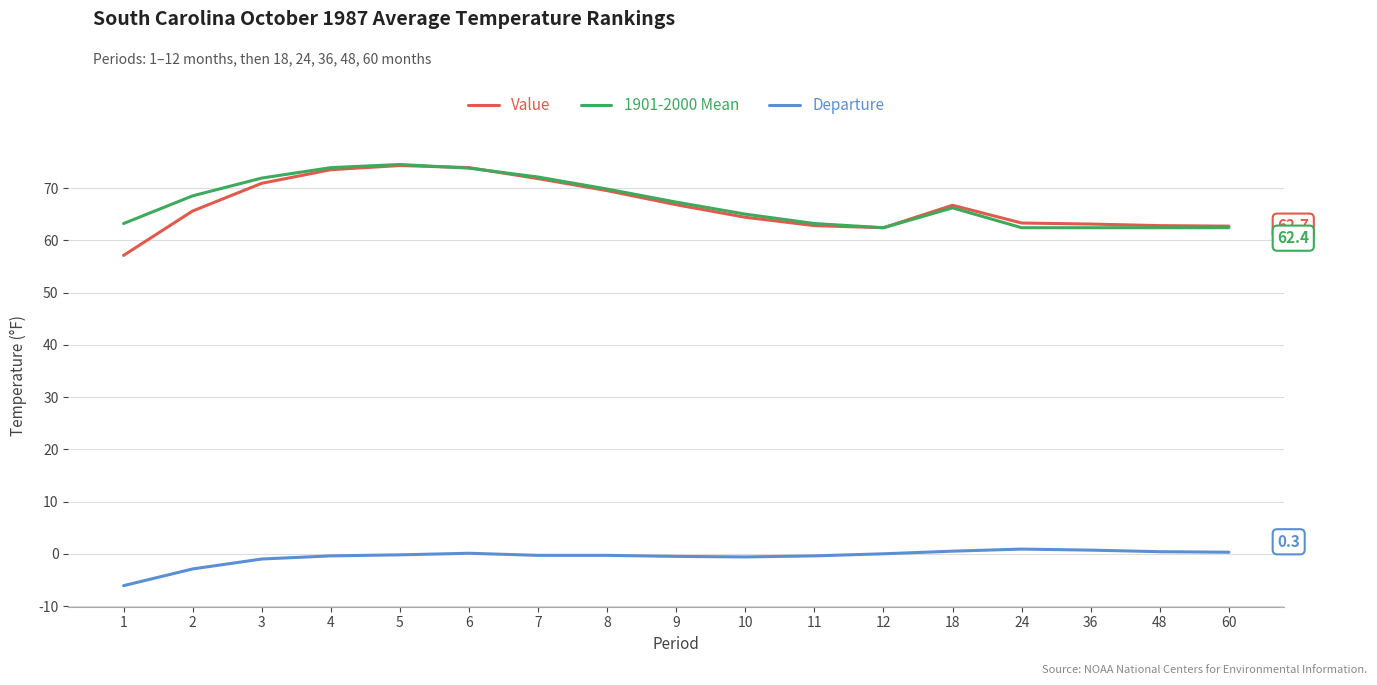

What is the total value across all series at 2?

131.2